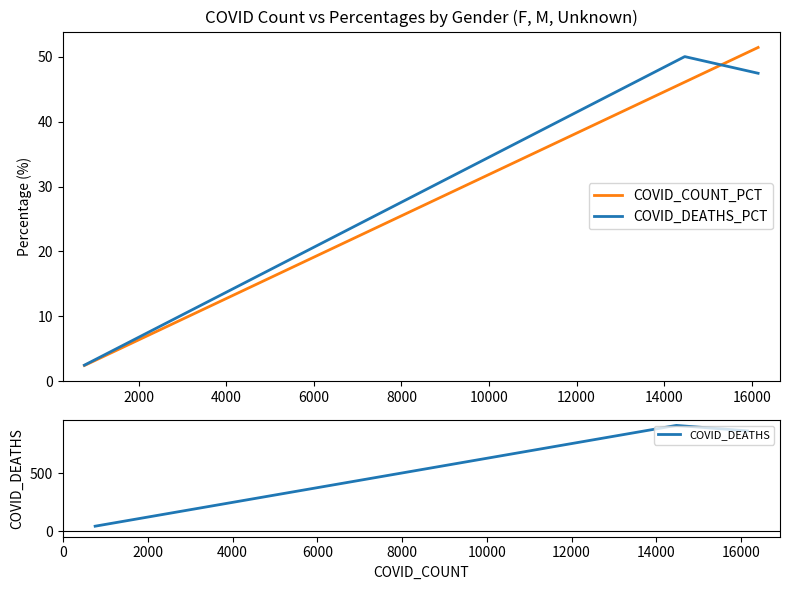

What are all the series names shown in the legend?

COVID_COUNT_PCT, COVID_DEATHS_PCT, COVID_DEATHS